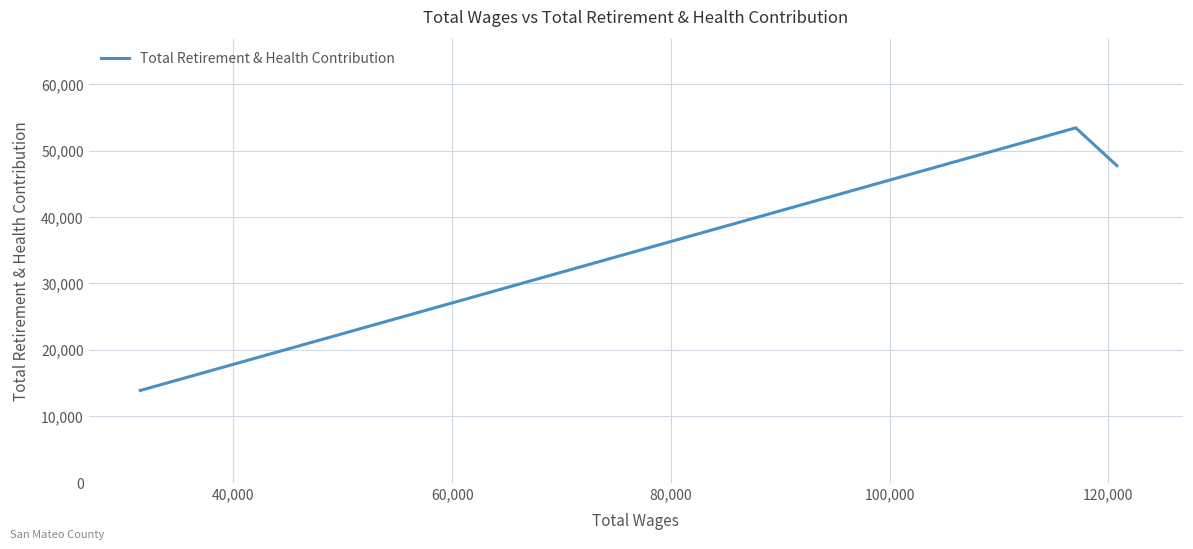

What is the greatest value displayed?

53423